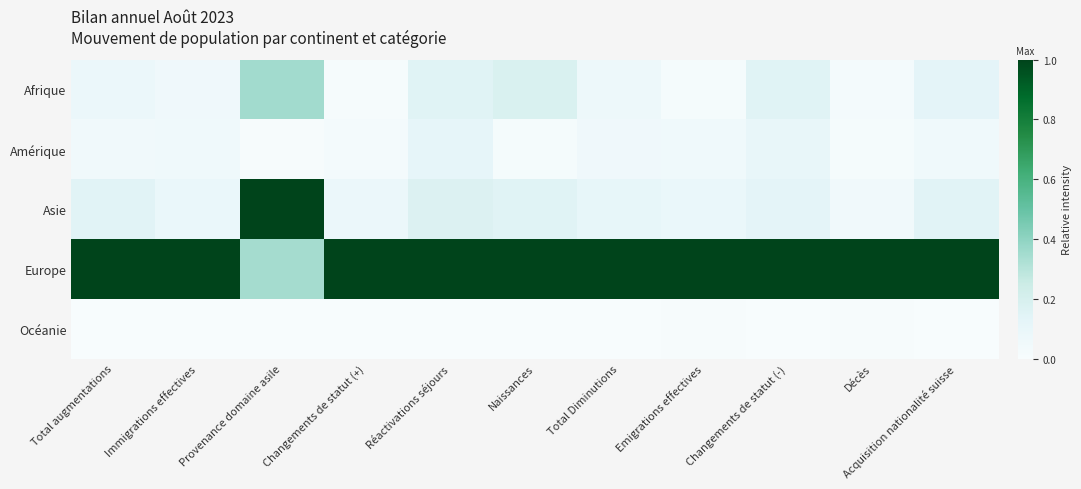

Reading right to left, extract all data points from this chart.

Afrique: Acquisition nationalité suisse=0.1	Décès=0.0	Changements de statut (-)=0.2	Emigrations effectives=0.0	Total Diminutions=0.1	Naissances=0.2	Réactivations séjours=0.1	Changements de statut (+)=0.0	Provenance domaine asile=0.4	Immigrations effectives=0.1	Total augmentations=0.1
Amérique: Acquisition nationalité suisse=0.1	Décès=0.0	Changements de statut (-)=0.1	Emigrations effectives=0.1	Total Diminutions=0.1	Naissances=0.0	Réactivations séjours=0.1	Changements de statut (+)=0.0	Provenance domaine asile=0.0	Immigrations effectives=0.1	Total augmentations=0.0
Asie: Acquisition nationalité suisse=0.1	Décès=0.0	Changements de statut (-)=0.1	Emigrations effectives=0.1	Total Diminutions=0.1	Naissances=0.1	Réactivations séjours=0.2	Changements de statut (+)=0.1	Provenance domaine asile=1.0	Immigrations effectives=0.1	Total augmentations=0.1
Europe: Acquisition nationalité suisse=1.0	Décès=1.0	Changements de statut (-)=1.0	Emigrations effectives=1.0	Total Diminutions=1.0	Naissances=1.0	Réactivations séjours=1.0	Changements de statut (+)=1.0	Provenance domaine asile=0.3	Immigrations effectives=1.0	Total augmentations=1.0
Océanie: Acquisition nationalité suisse=0.0	Décès=0.0	Changements de statut (-)=0.0	Emigrations effectives=0.0	Total Diminutions=0.0	Naissances=0.0	Réactivations séjours=0.0	Changements de statut (+)=0.0	Provenance domaine asile=0.0	Immigrations effectives=0.0	Total augmentations=0.0